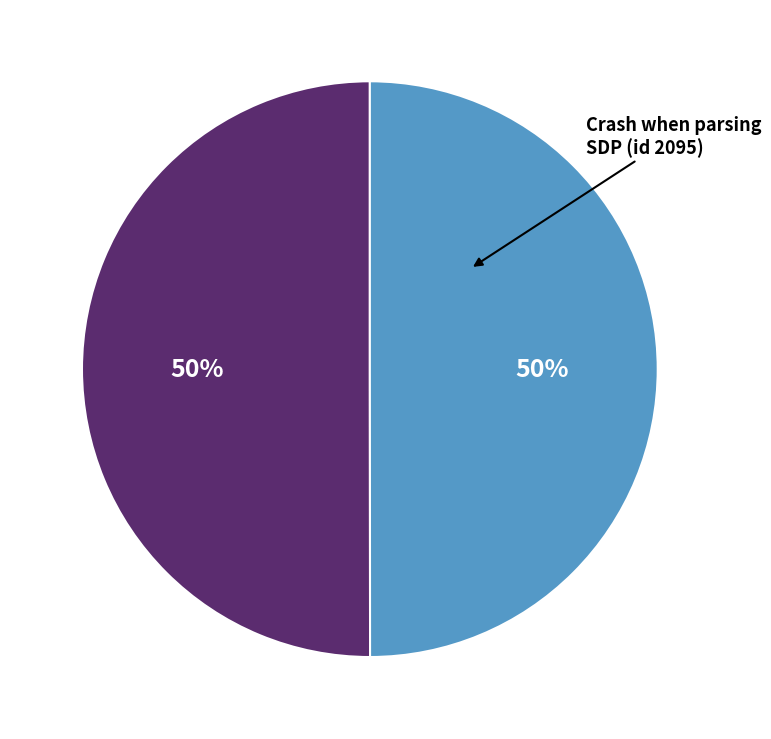

To the nearest percent, what is the average slice percentage?

50%